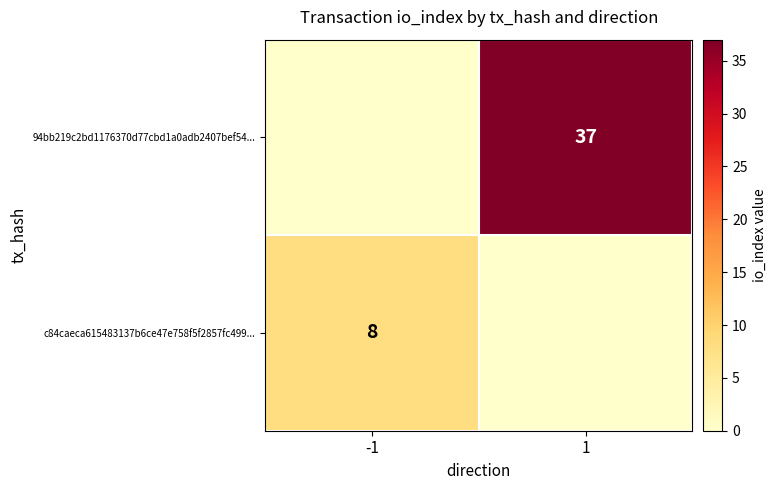

How many categories are shown in the chart?

2